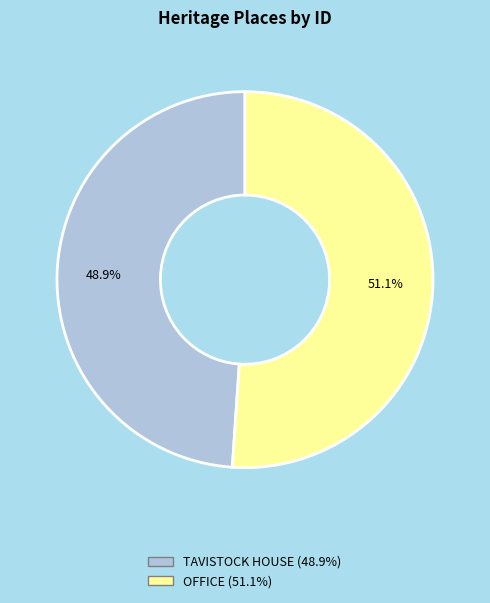

Rank the categories by value from lowest to highest.

TAVISTOCK HOUSE, OFFICE